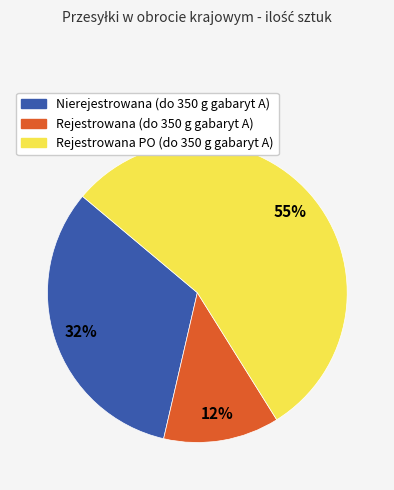

Combined, do Rejestrowana PO (do 350 g gabaryt A) and Nierejestrowana (do 350 g gabaryt A) account for over 50%?

Yes